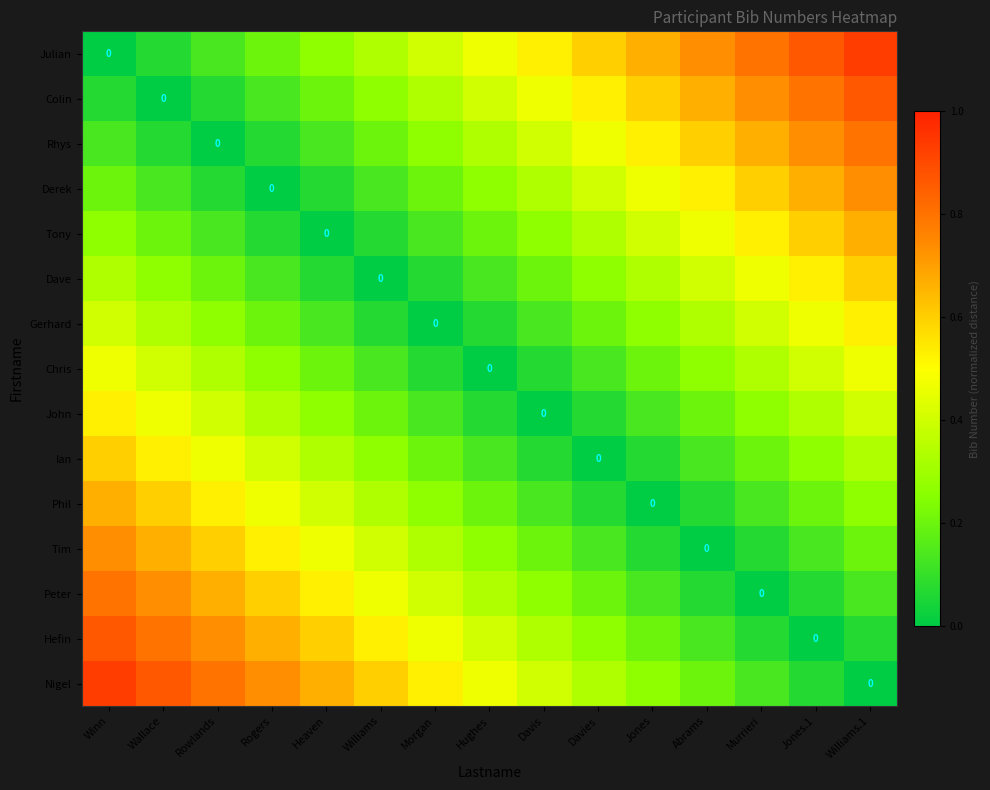

The value of Julian at Rowlands is 0.1. True or false?

True